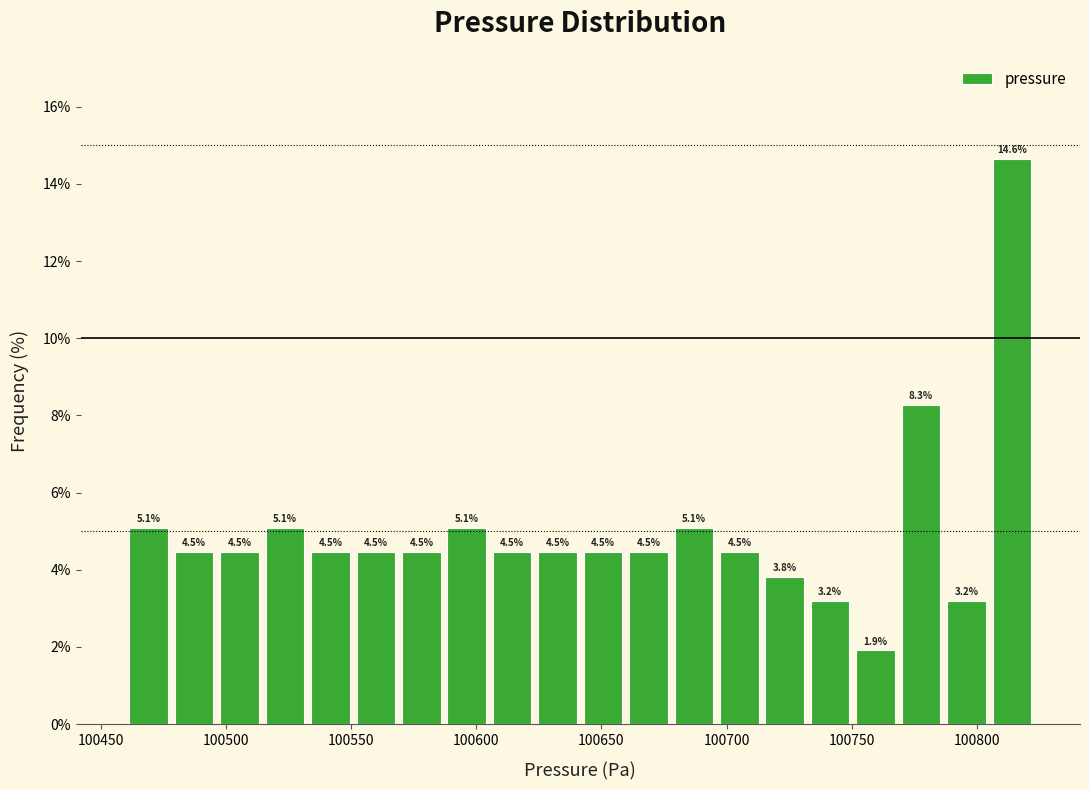

Around what value on the x-axis is the tallest bar? Give the approximate position of its centre, as read against the axis.

100815